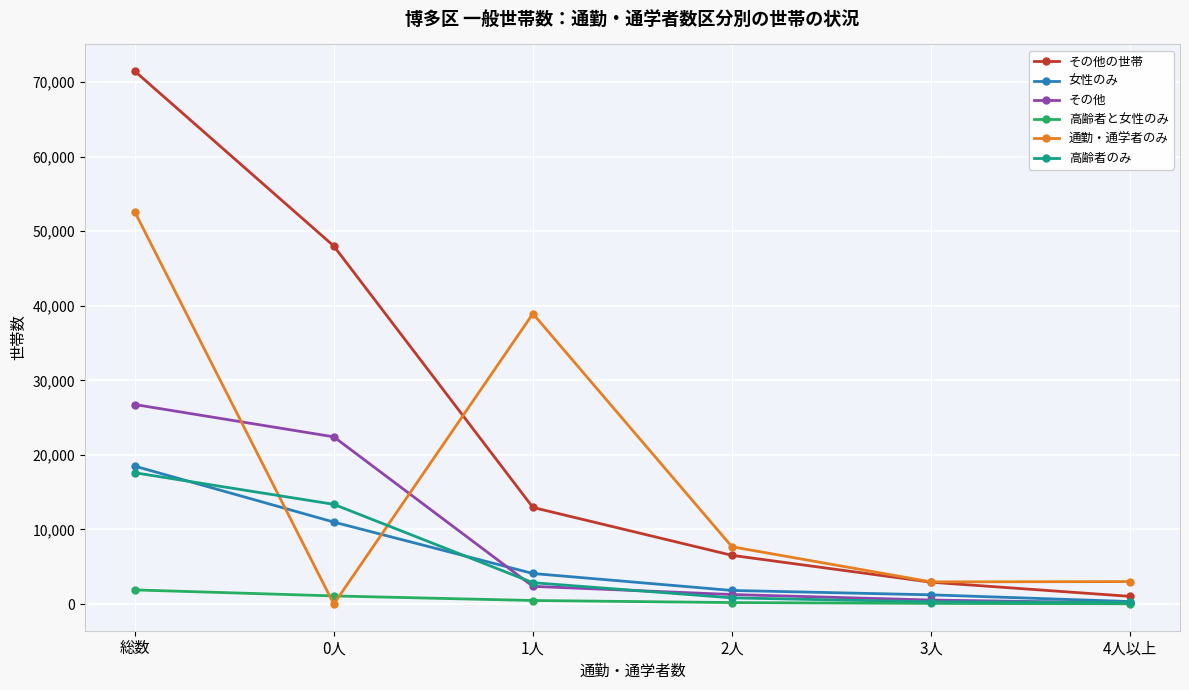

What is the difference between the maximum and minimum values in the 高齢者と女性のみ series?

1862